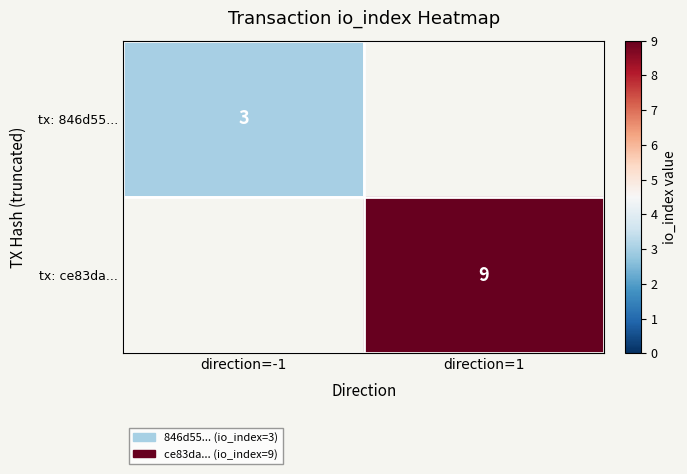

Is the value of tx: 846d55... at direction=-1 greater than the value of tx: ce83da... at direction=1?

No